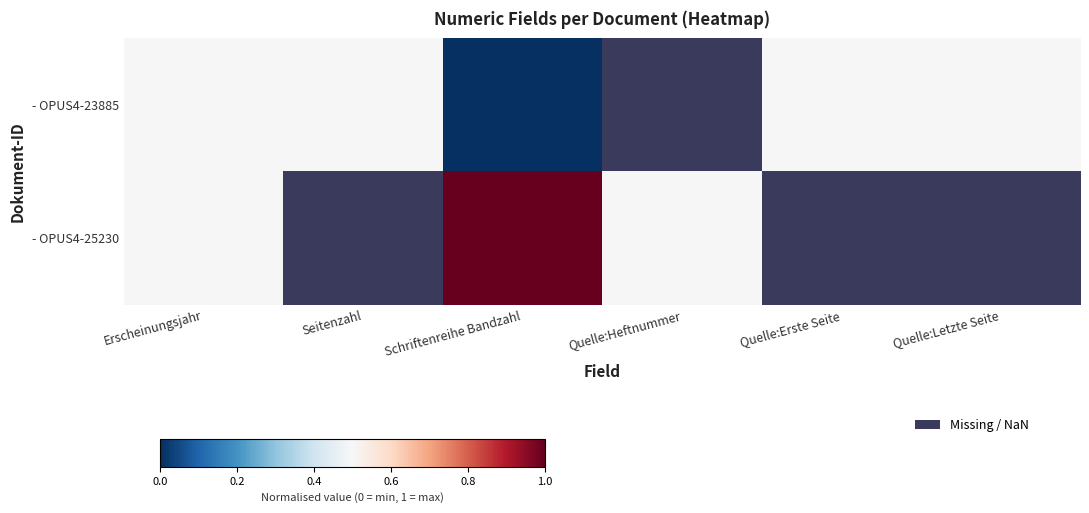

Count the number of categories in the chart.

6